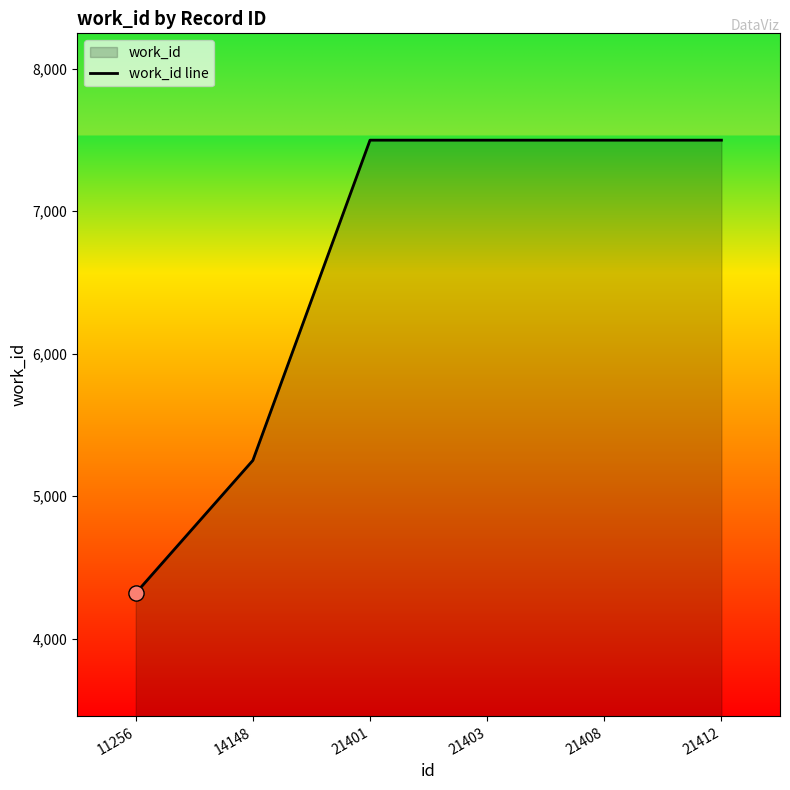

What is the change in value from 11256 to 21408?

+3180